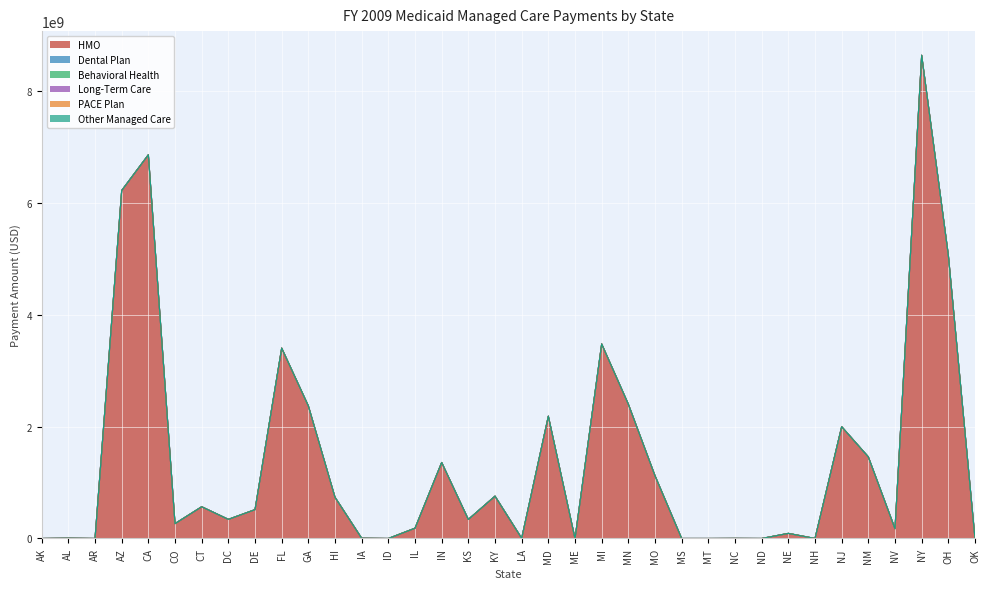

True or false: Long-Term Care and Behavioral Health intersect in this chart.

False